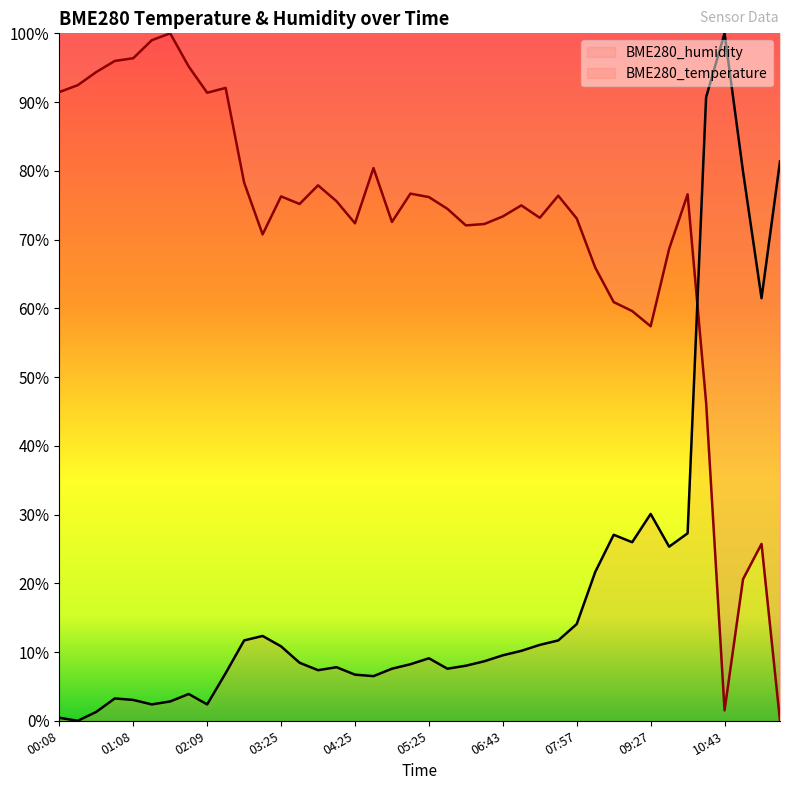

Between 03:55 and 06:26, which series saw the biggest shift?

BME280_humidity